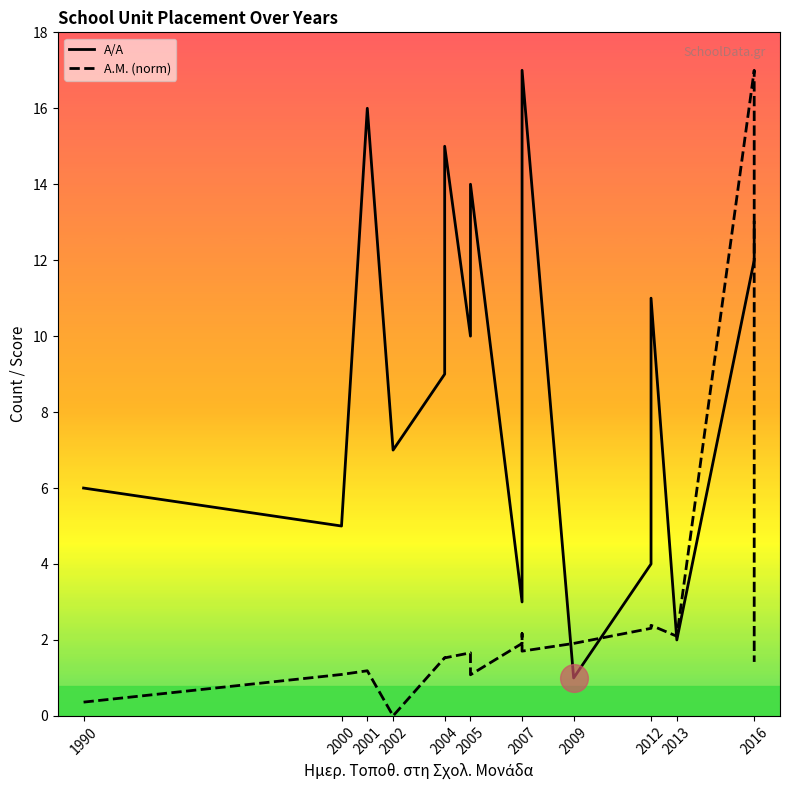

What is the total value across all series at 2012?

6.3